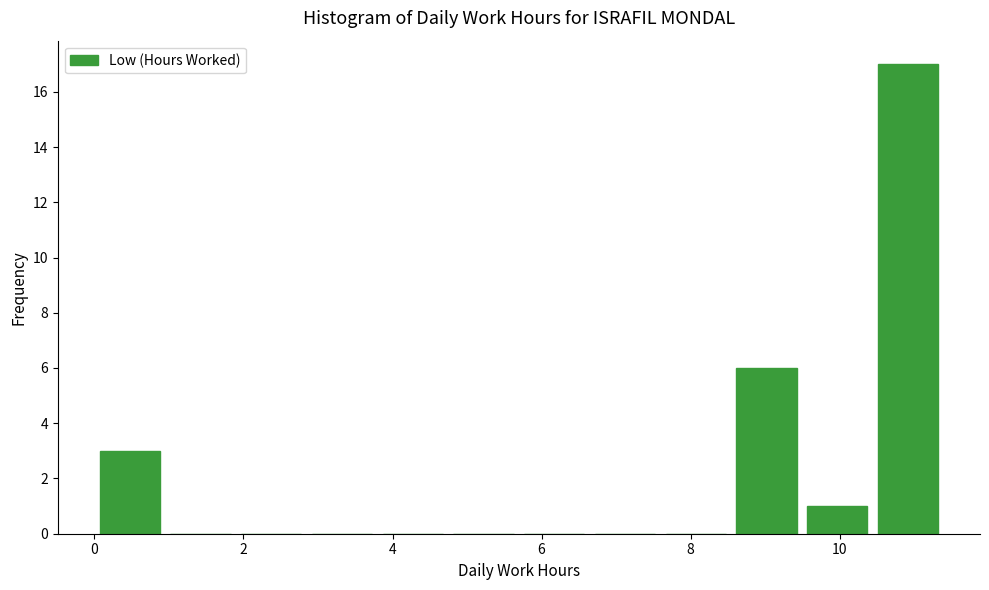

Over which range of the x-axis is the bar tallest?

10.4 to 11.4